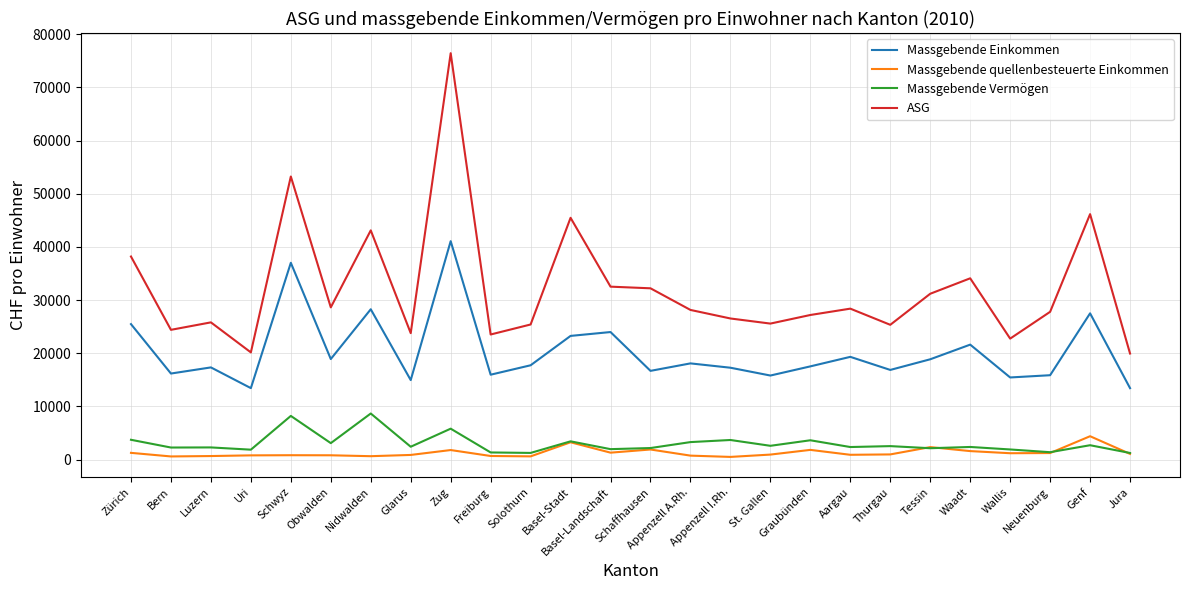

What is the minimum value shown in the chart?

495.4